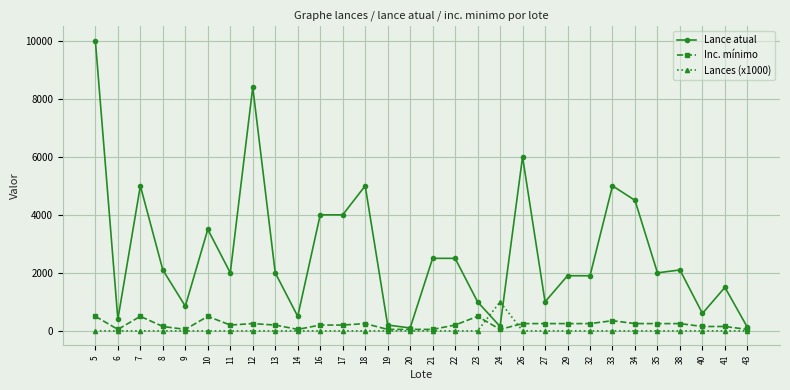

Rank the series at 34 from lowest to highest value.

Lances (x1000), Inc. mínimo, Lance atual